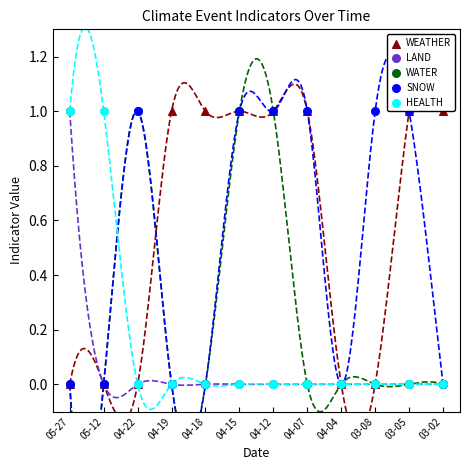

Which series reaches the maximum Y coordinate?

WEATHER